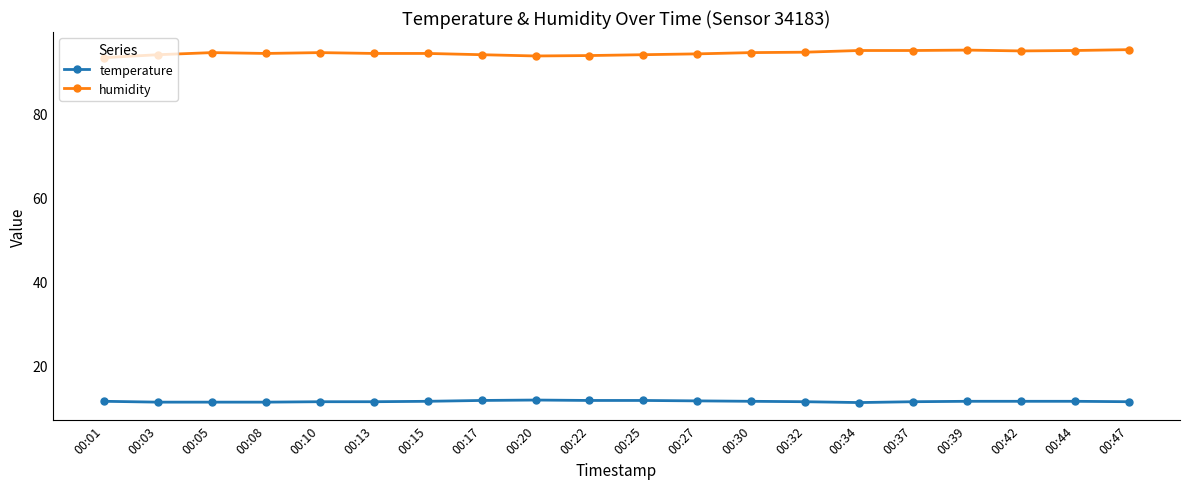

What is the sum of all temperature values?

227.6